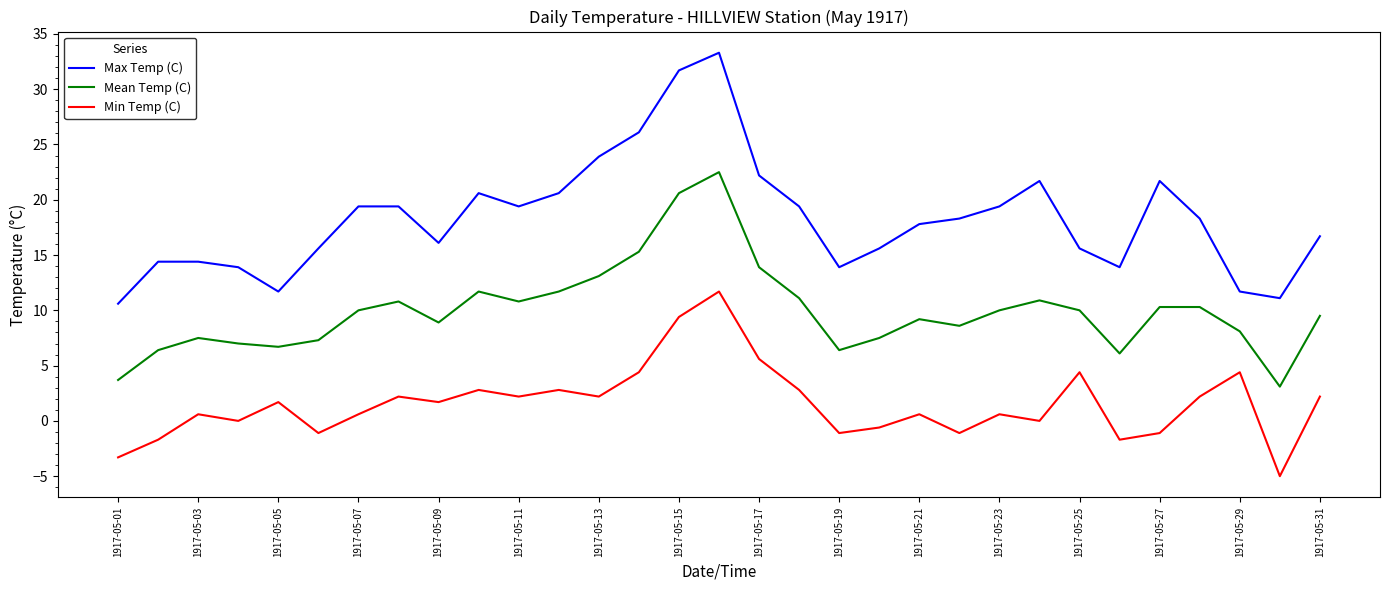

True or false: Max Temp (C) and Min Temp (C) cross at least once.

False